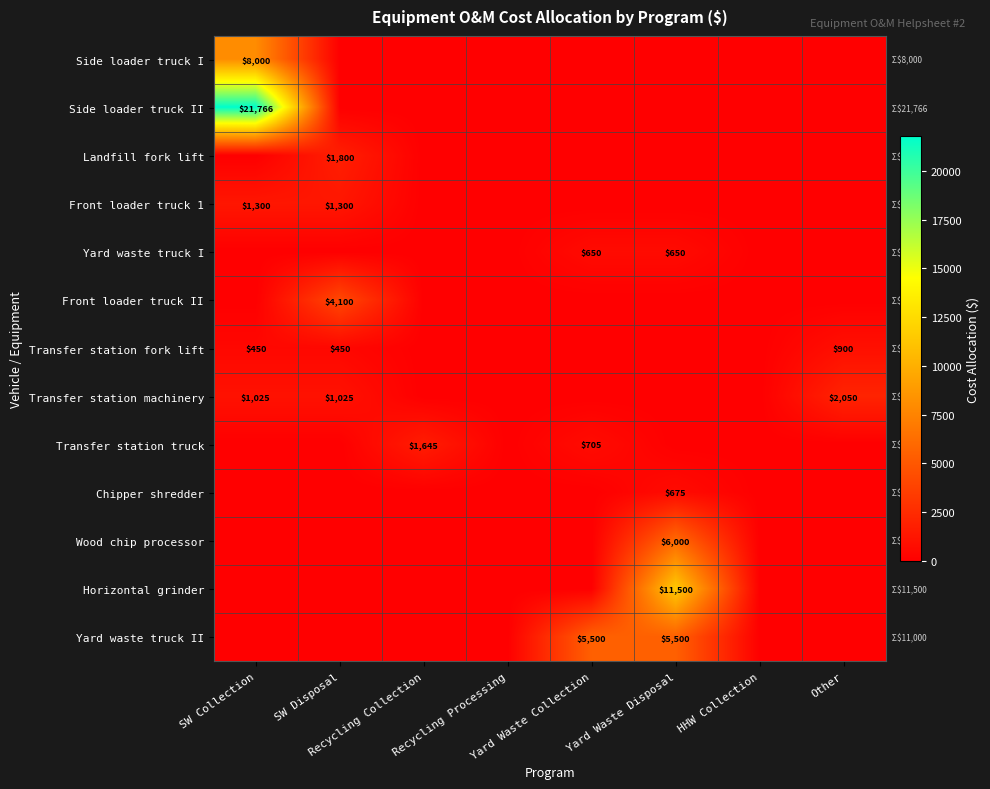

How many categories are shown in the chart?

8